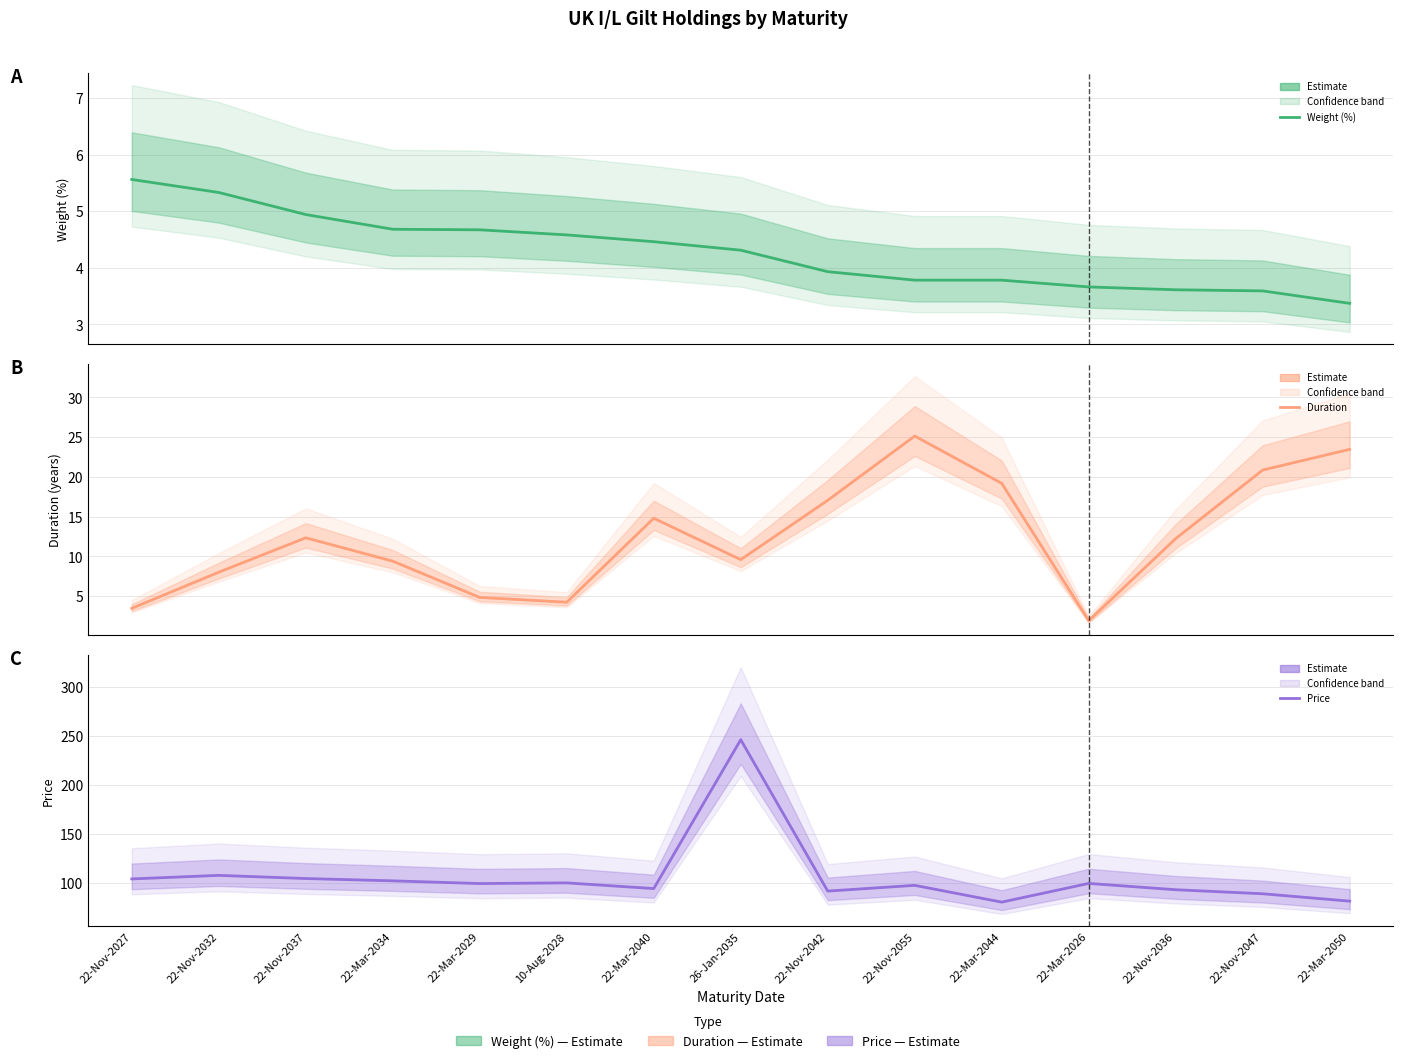

The value of Duration at 22-Mar-2029 is 2.1. True or false?

False